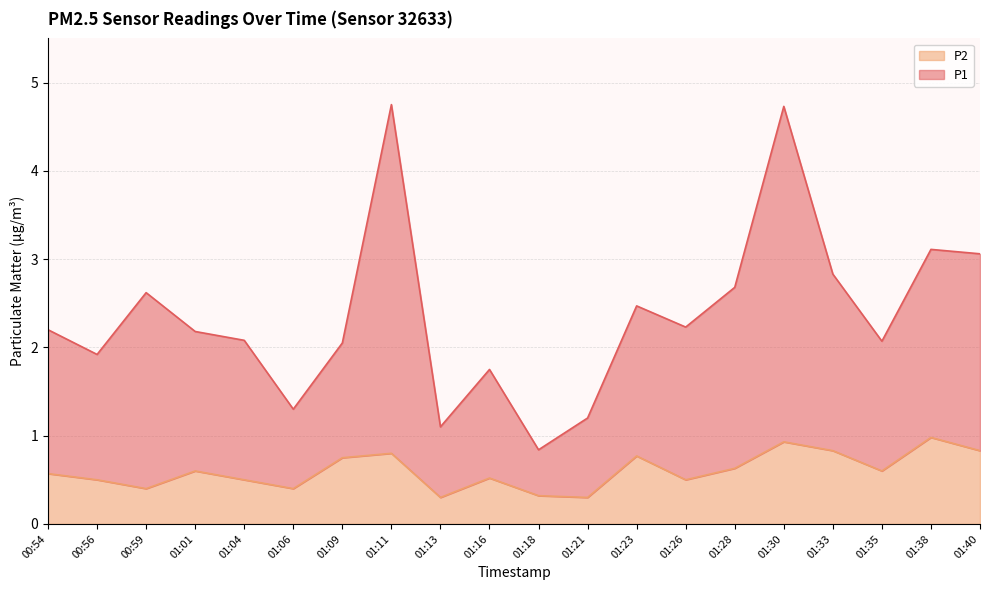

Is the value of P2 at 01:18 greater than the value of P1 at 01:01?

No